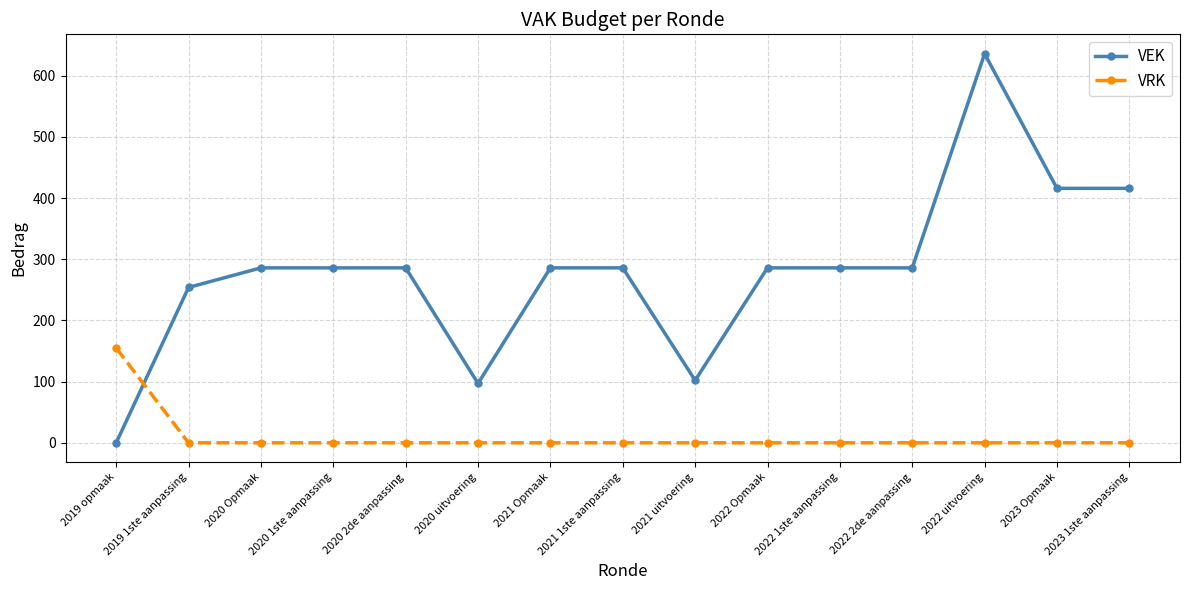

How many lines are shown in the chart?

2